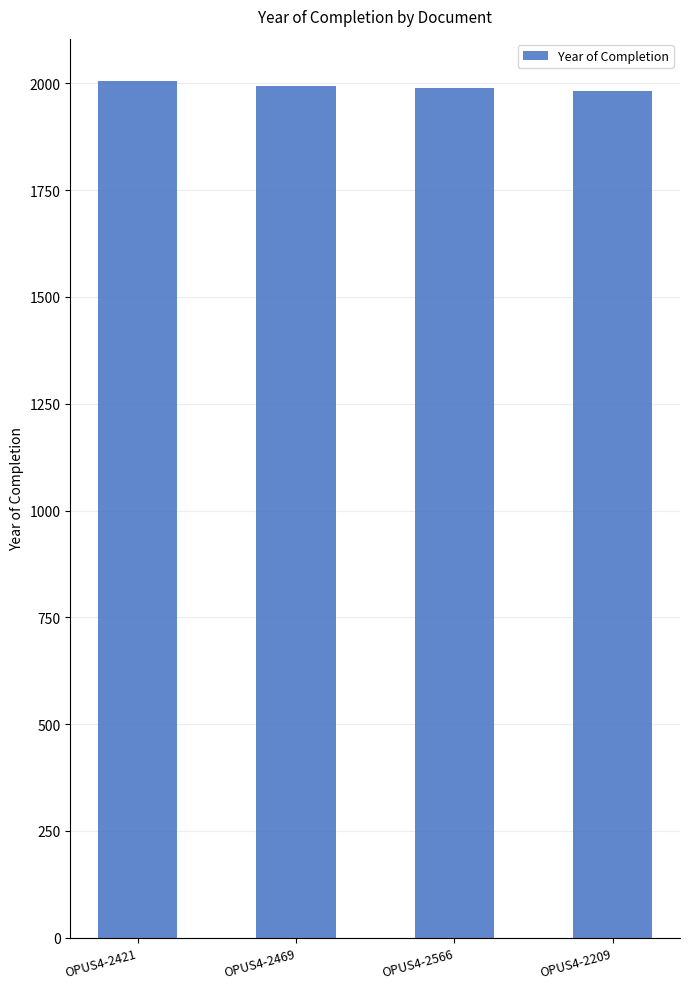

What position from the right is OPUS4-2566?

2